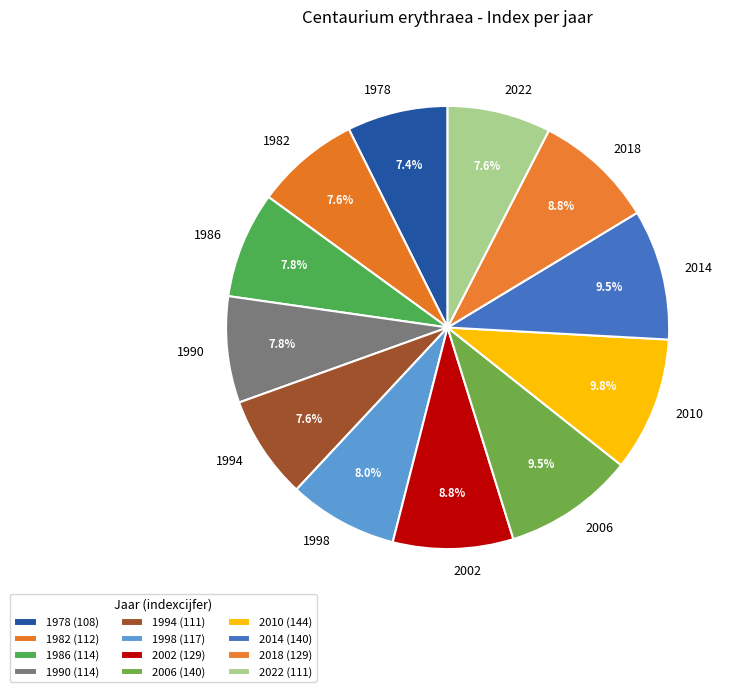

What percentage is the 2022 slice, to the nearest percent?

8%